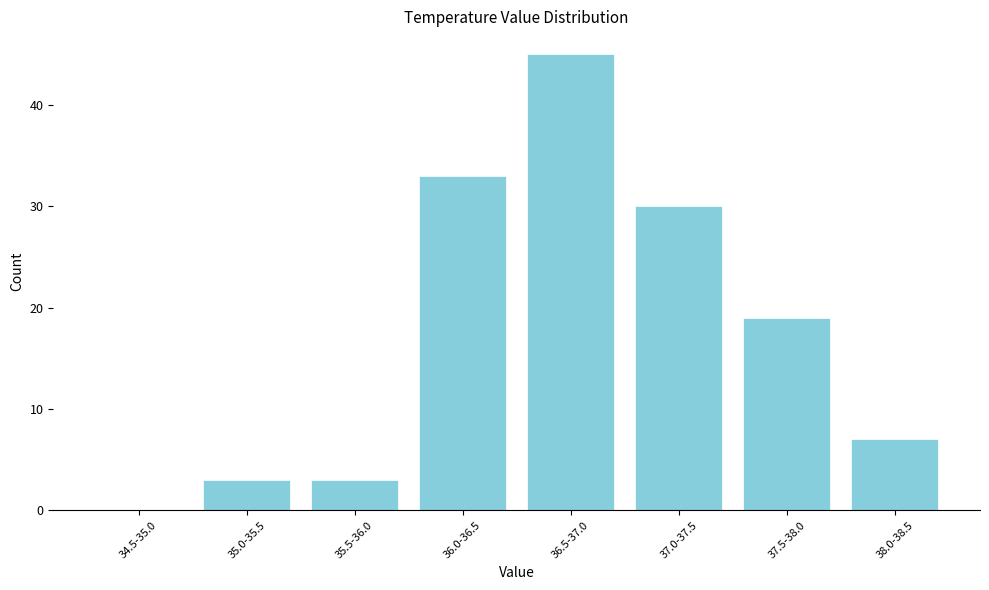

Reading left to right, transcribe all the data shown in this chart.

34.5-35.0=0	35.0-35.5=3	35.5-36.0=3	36.0-36.5=33	36.5-37.0=45	37.0-37.5=30	37.5-38.0=19	38.0-38.5=7